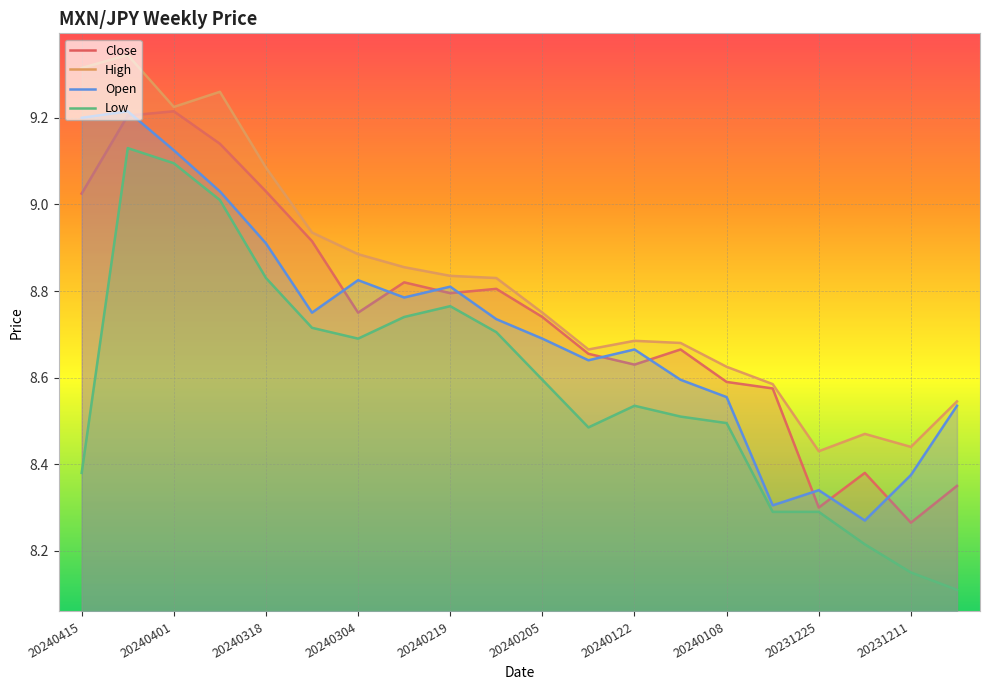

What is the difference between the highest and lowest values at 20231204?

0.4